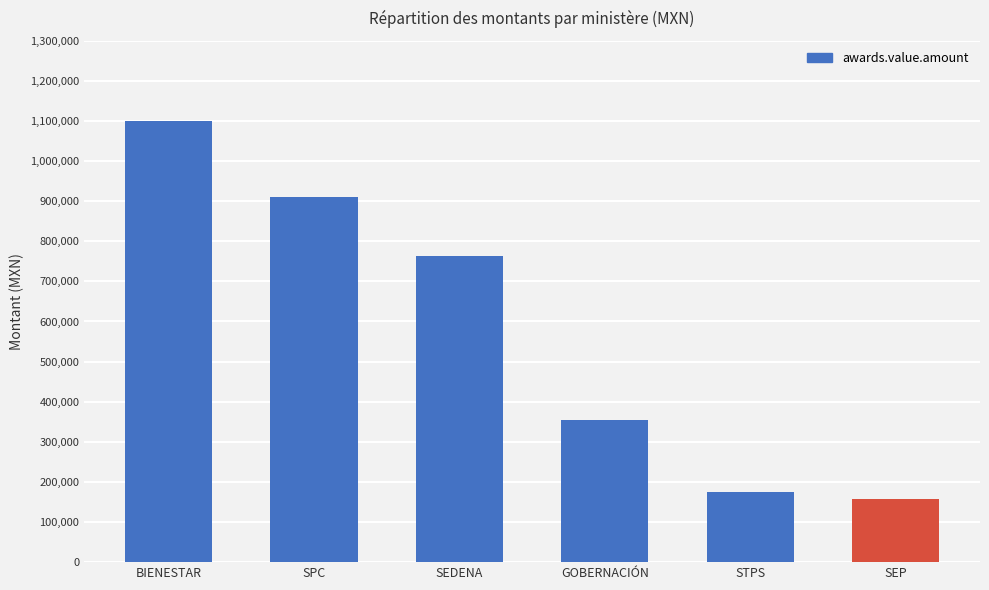

What is the difference between the second highest and minimum values?

753512.8